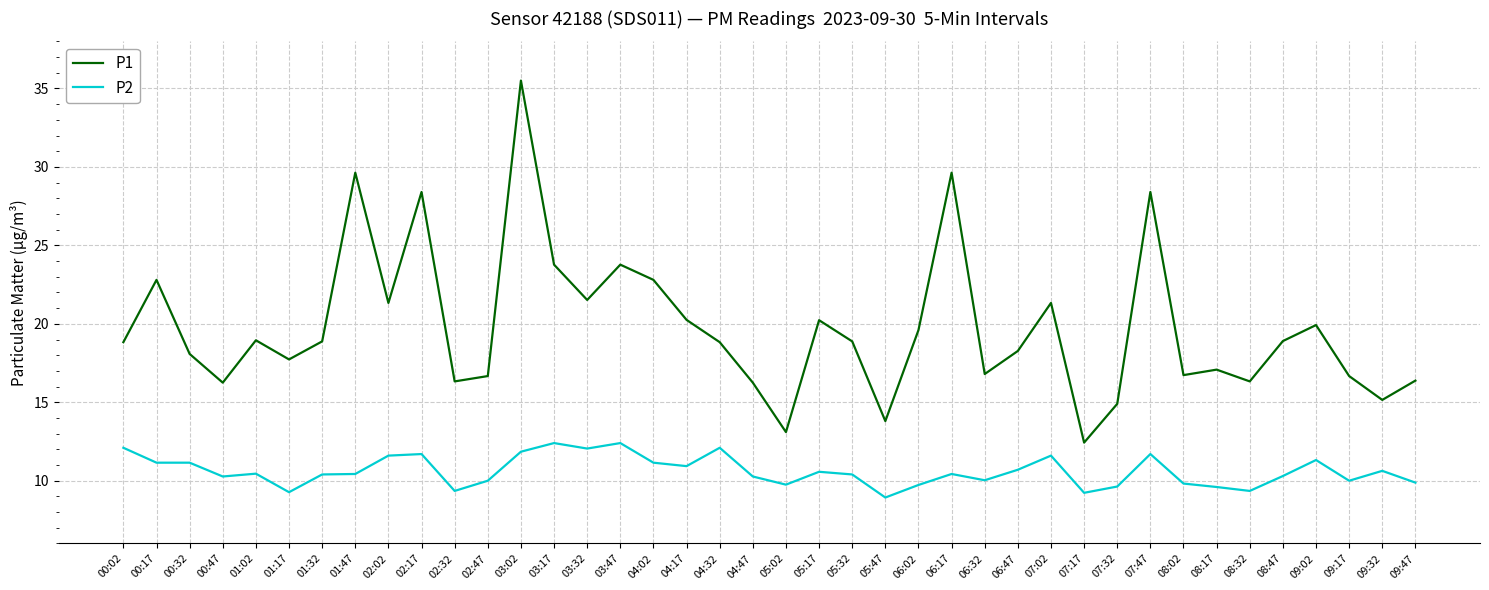

What are all the series names shown in the legend?

P1, P2